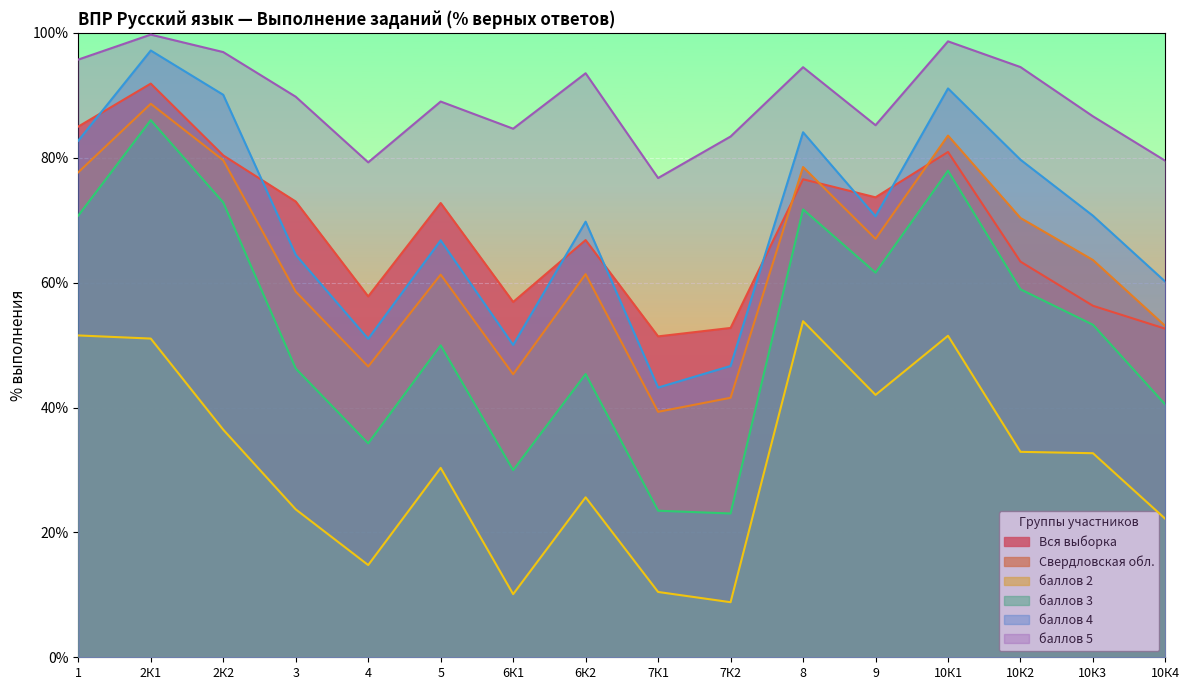

How many data points in Свердловская обл. are less than 63?

8